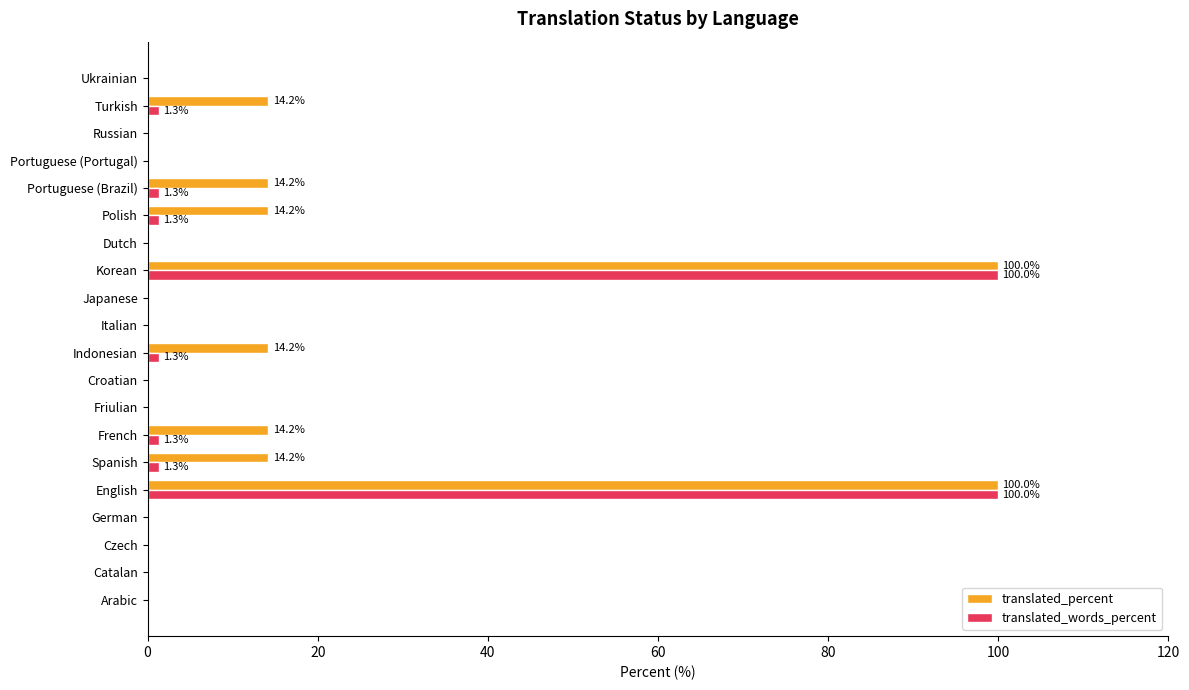

What is the greatest value displayed?

100.0